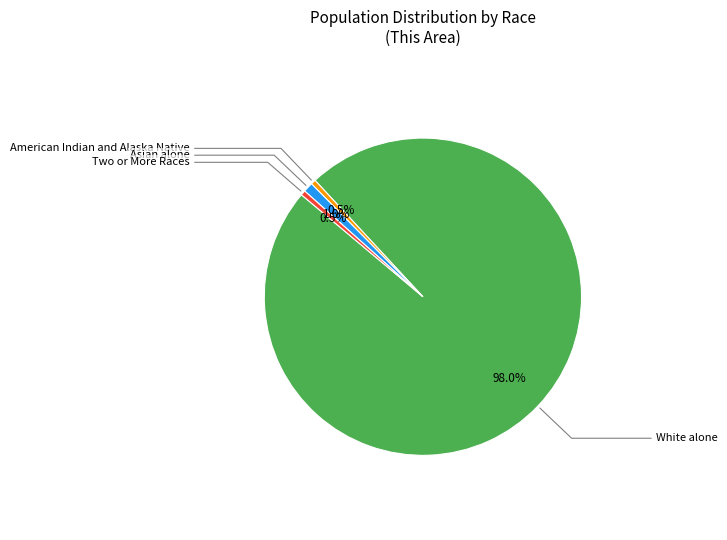

Is there any slice that represents more than half of the pie?

Yes